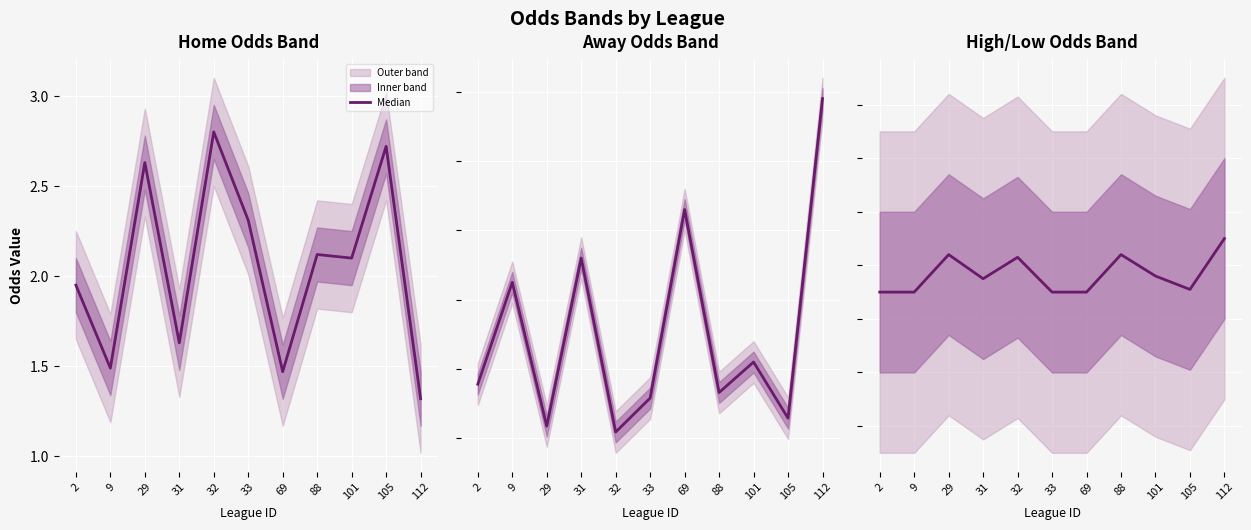

Which category has the lowest value across all series?

2